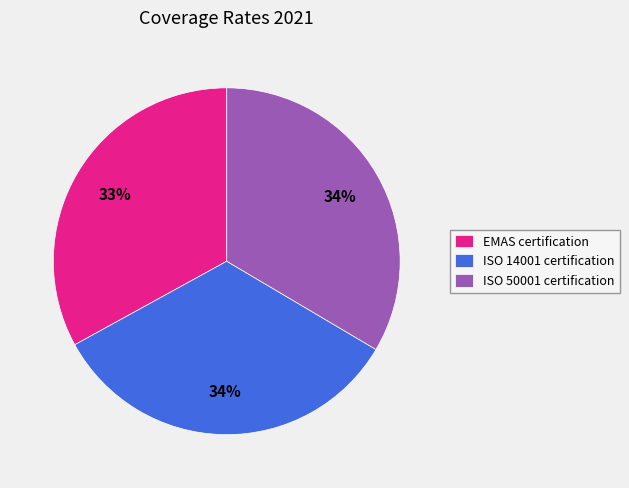

What is the smallest slice in the pie chart?

EMAS certification